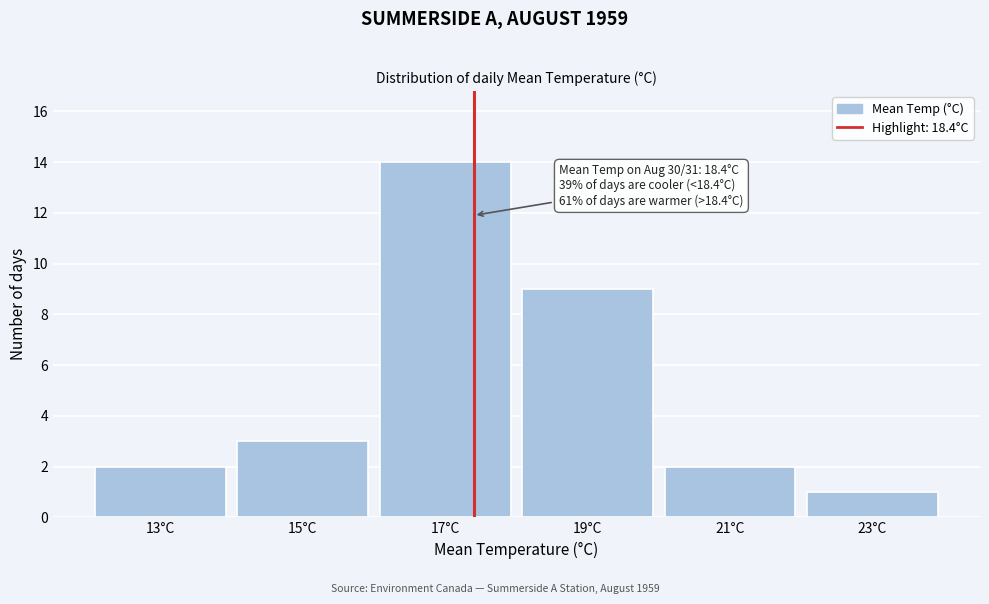

Reading left to right, what are all the values shown in this chart?

2	3	14	9	2	1